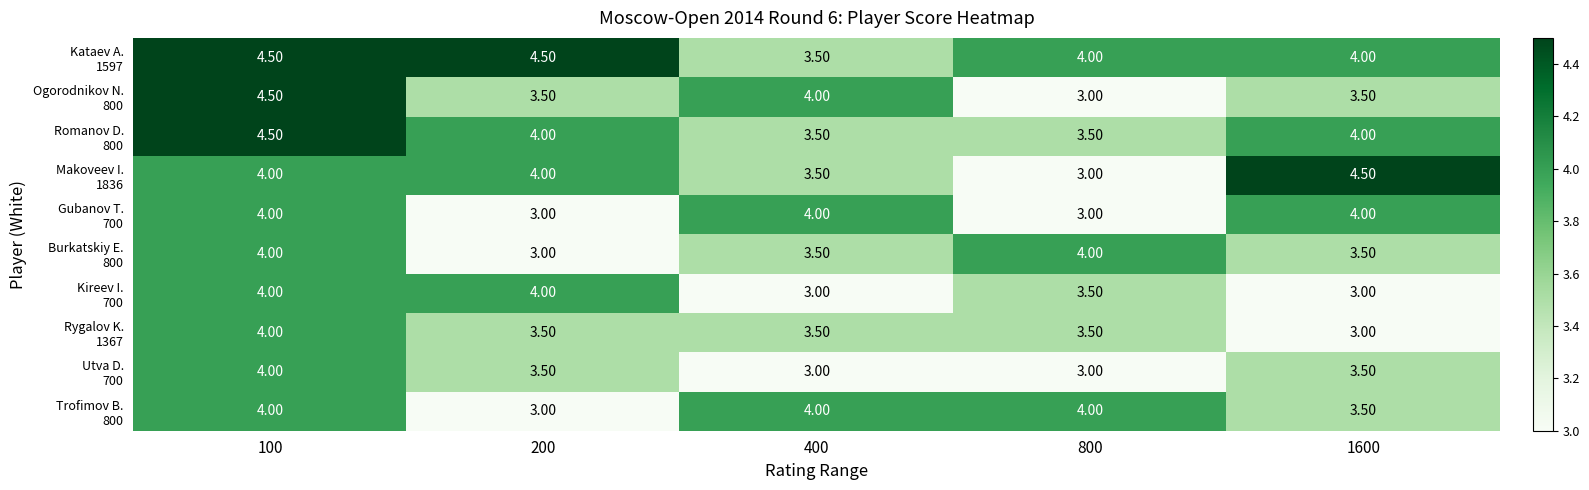

At which category is the sum across all series the highest?

100